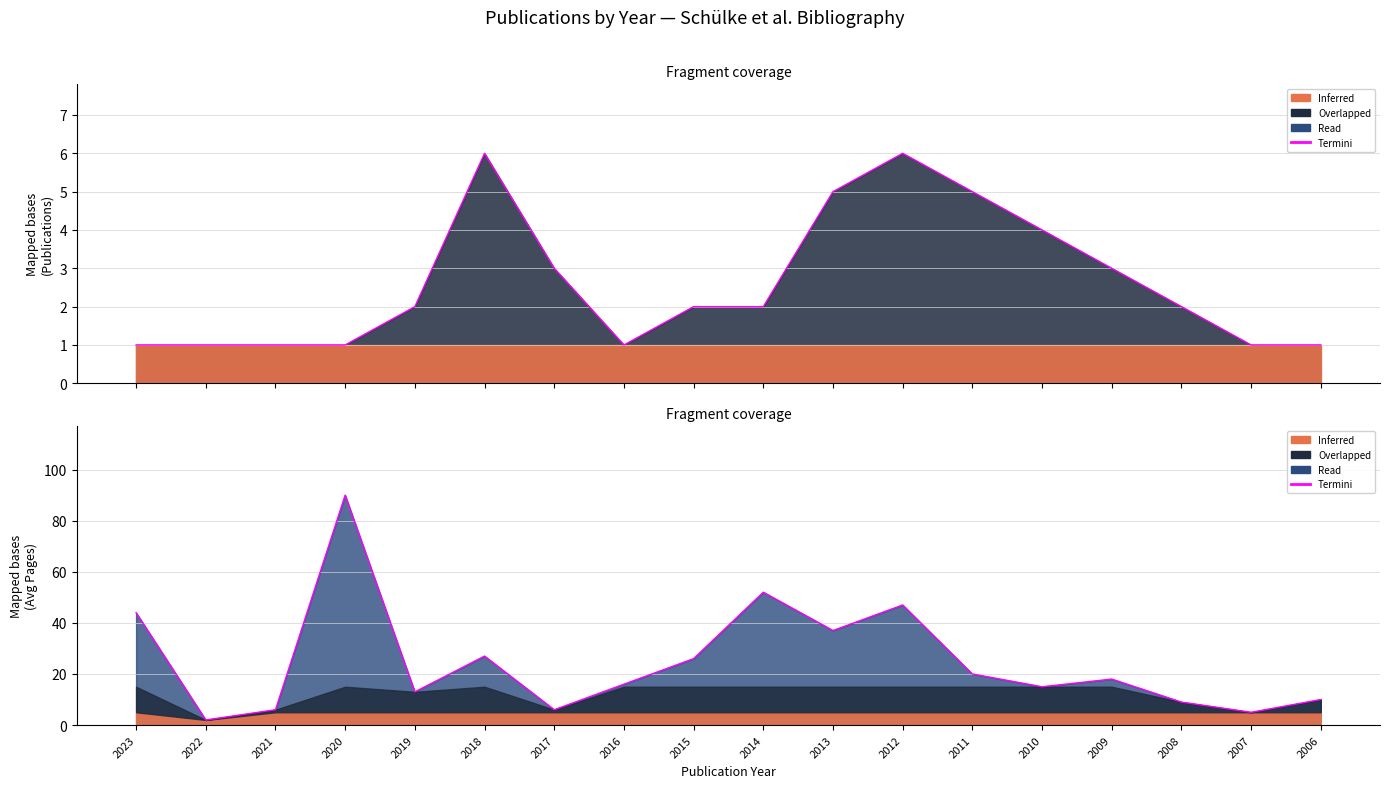

Reading left to right, transcribe all the data shown in this chart.

2023=44	2022=2	2021=6	2020=90	2019=13	2018=27	2017=6	2016=16	2015=26	2014=52	2013=37	2012=47	2011=20	2010=15	2009=18	2008=9	2007=5	2006=10